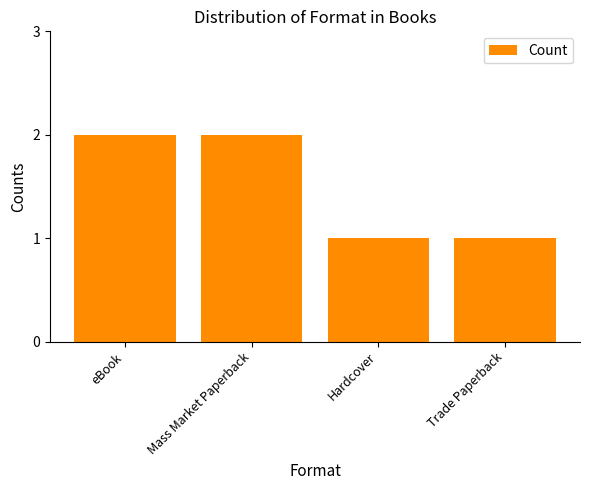

What is the value of the 3rd bar from the left?

1